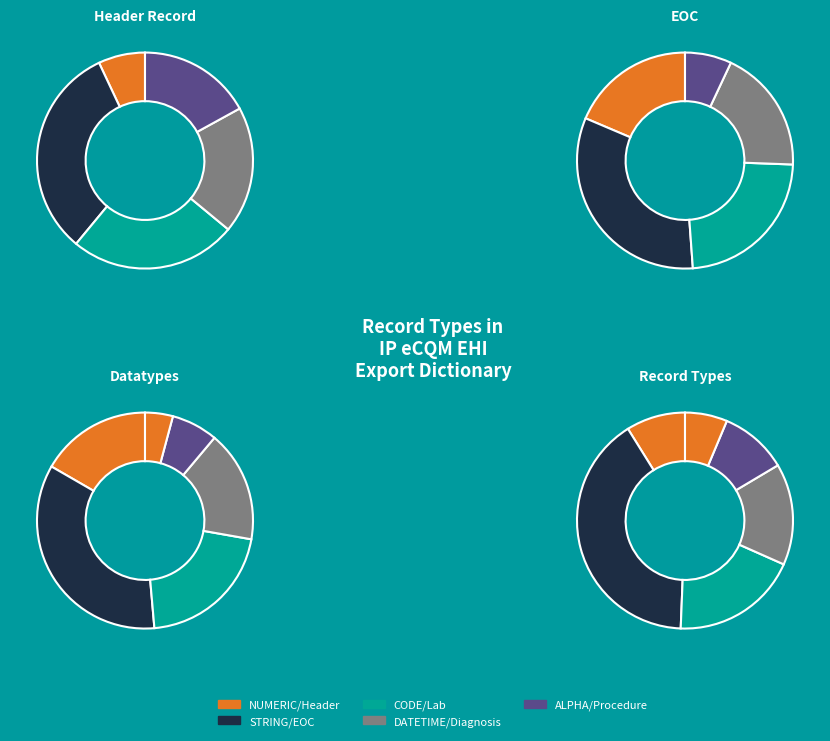

Does any single category account for the majority?

No